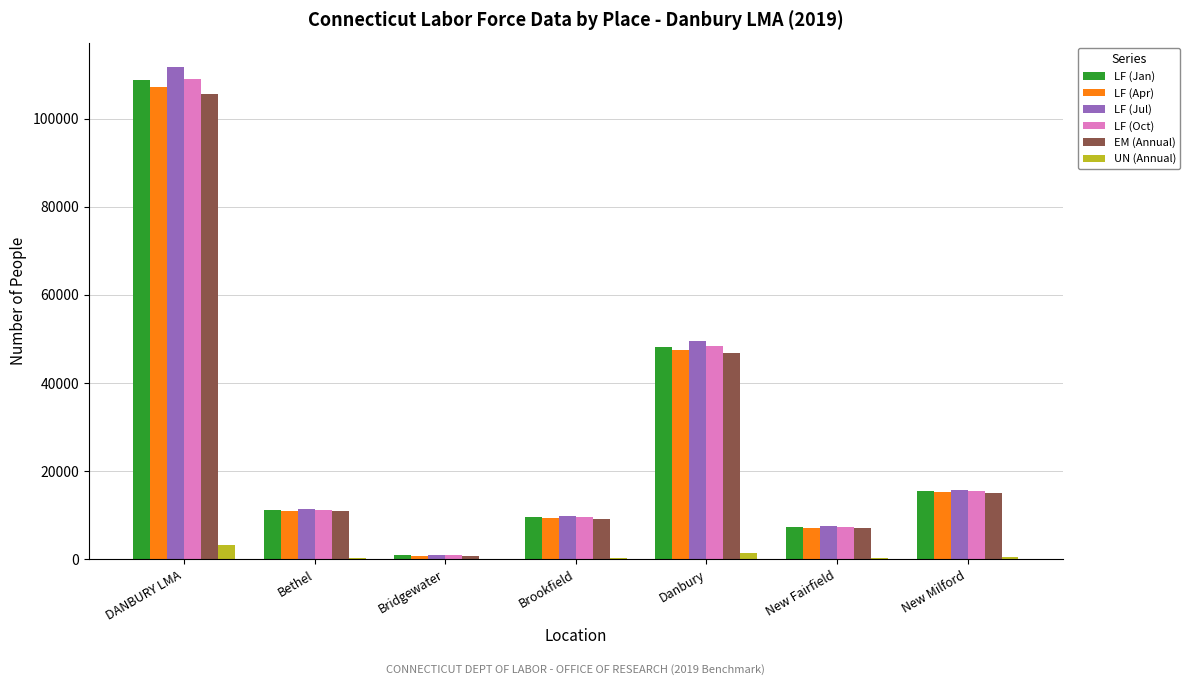

What is the difference between the LF (Jan) values at Danbury and DANBURY LMA?

60526